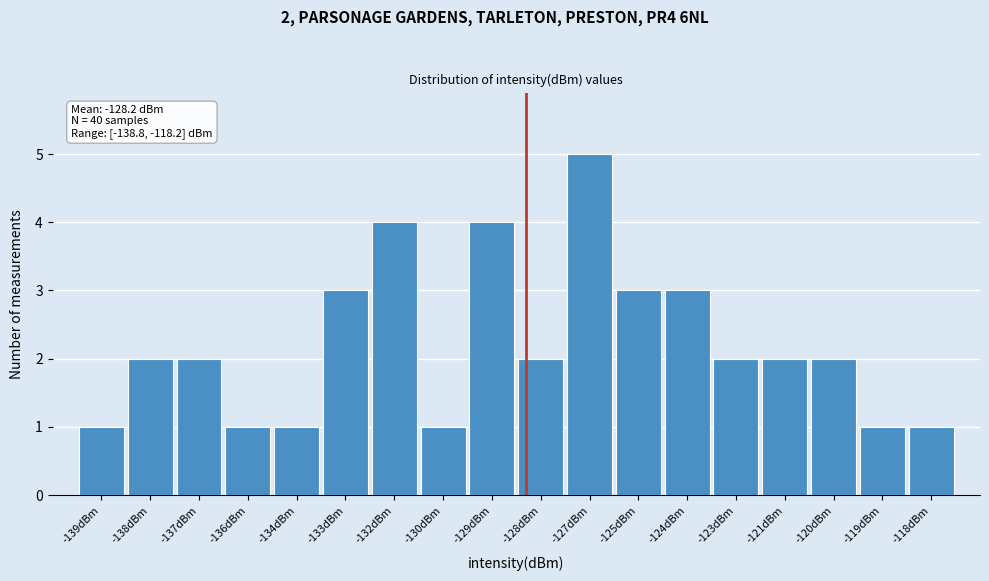

Reading left to right, list all the values displayed in this chart.

1	2	2	1	1	3	4	1	4	2	5	3	3	2	2	2	1	1